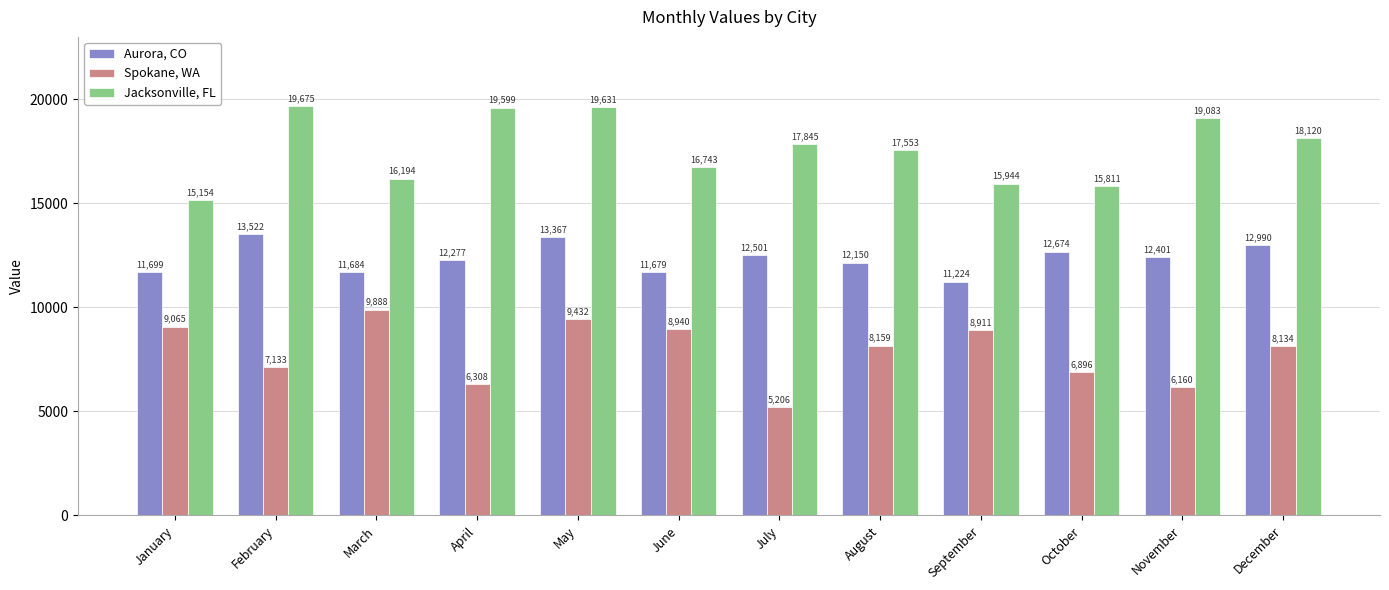

Is the value of Spokane, WA at November greater than the value of Aurora, CO at April?

No